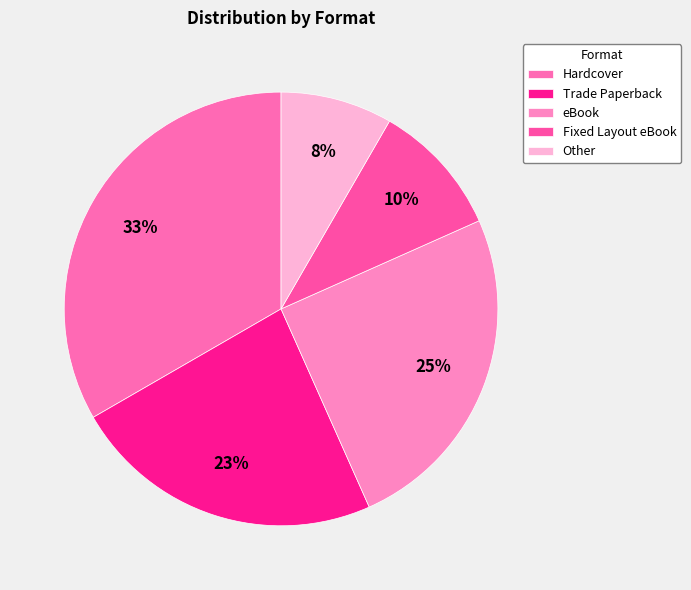

What portion of the pie excludes eBook?

75.0%